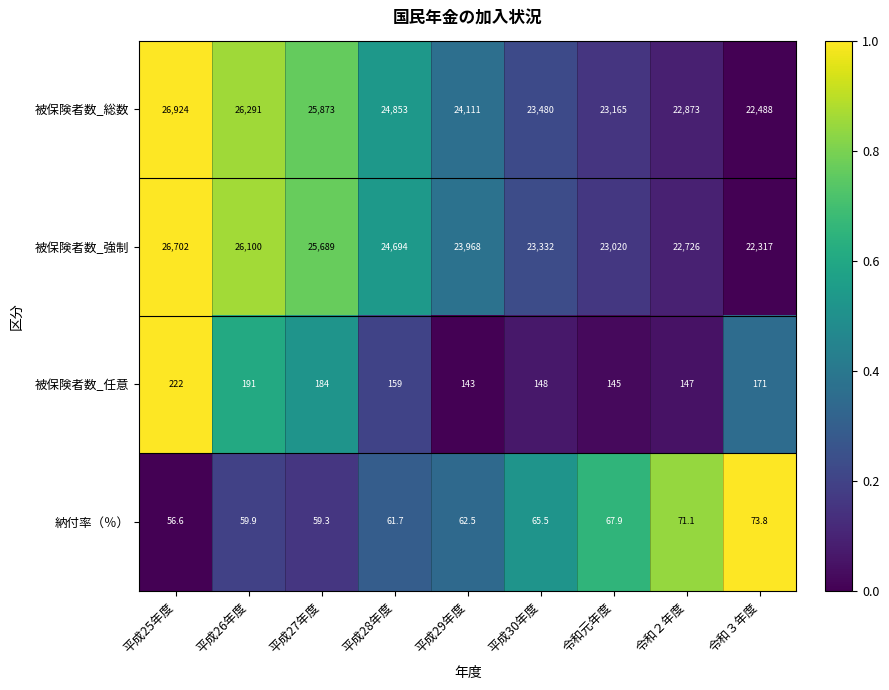

Is it true that 被保険者数_強制 equals 25689.0 at 平成27年度?

True